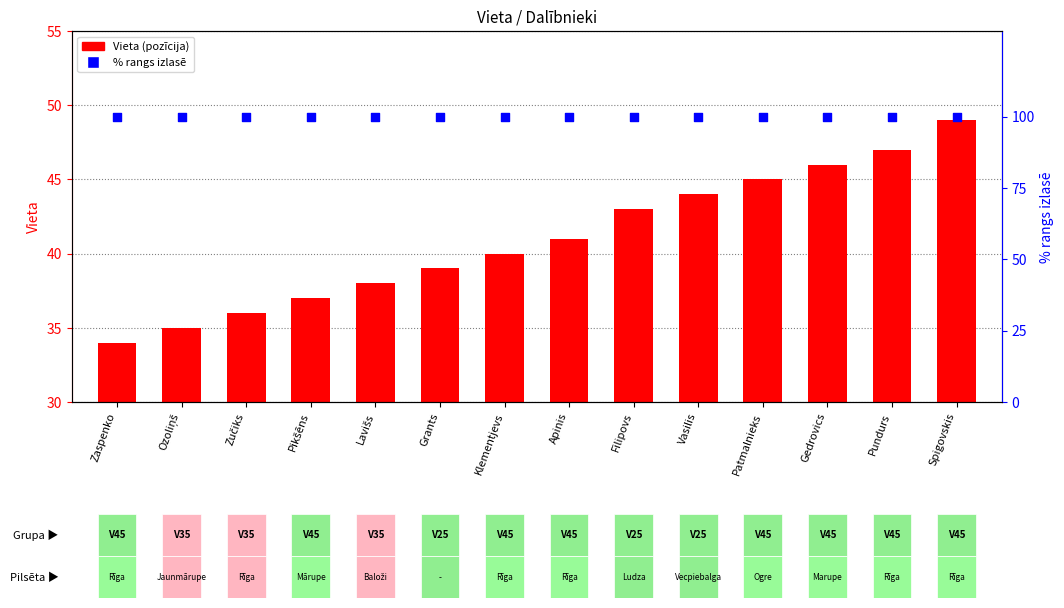

At how many categories does at least one series exceed 64?

14